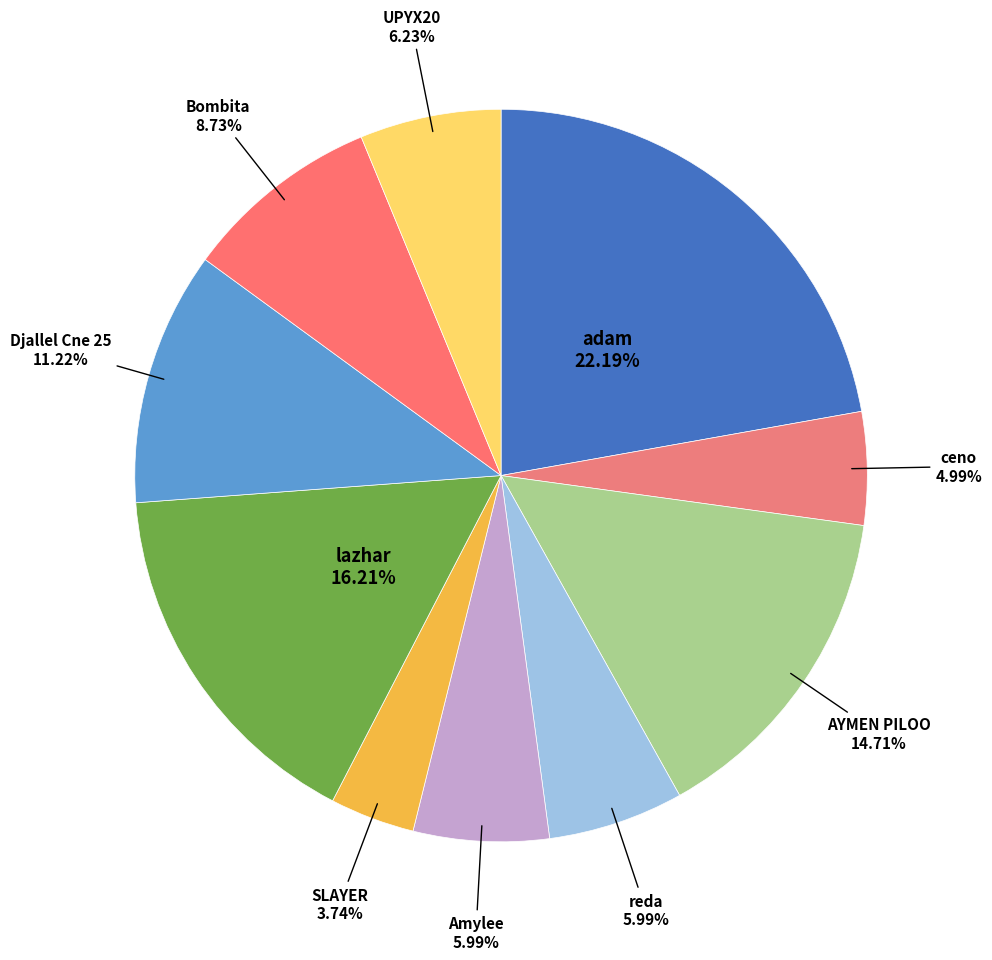

To the nearest percent, what is the average slice percentage?

10%